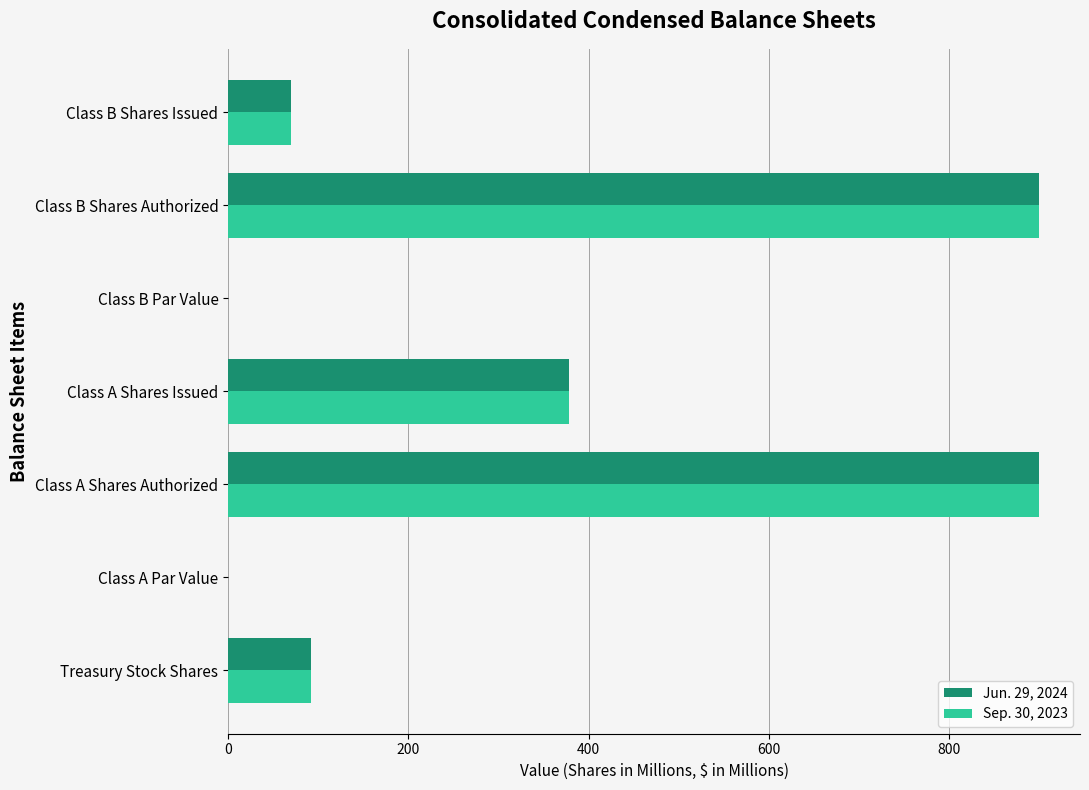

Is the value of Sep. 30, 2023 at Class B Shares Issued greater than the value of Jun. 29, 2024 at Class B Par Value?

Yes